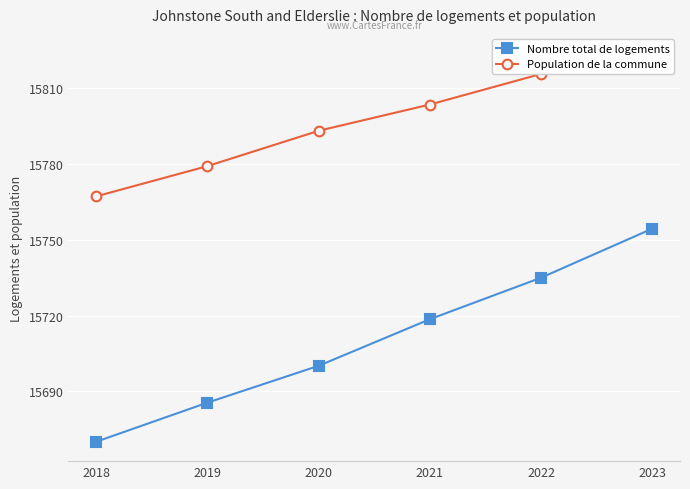

Where is Population de la commune nearest to the value 15795?

2020